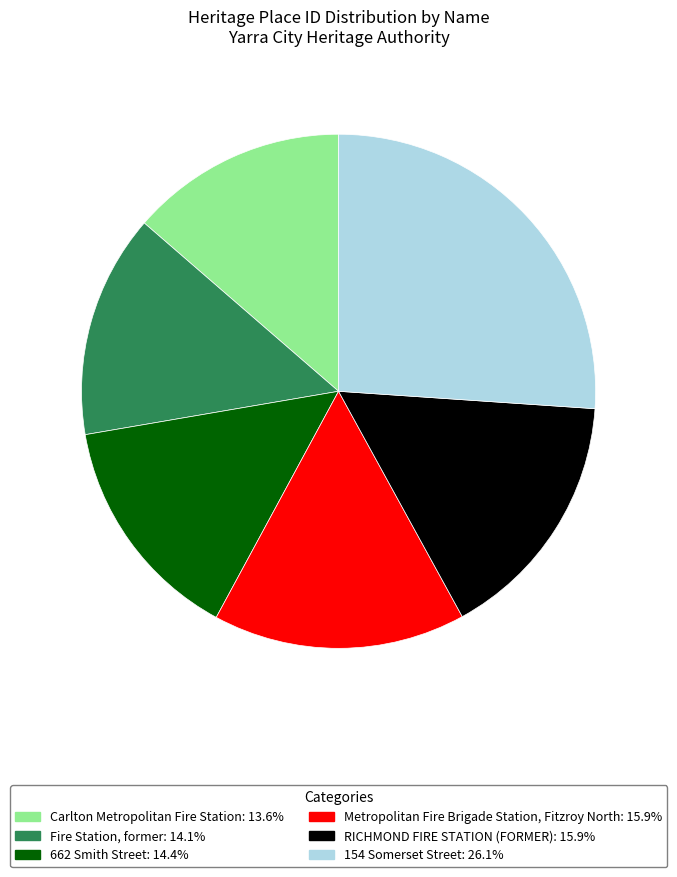

Is there a majority slice in this chart?

No